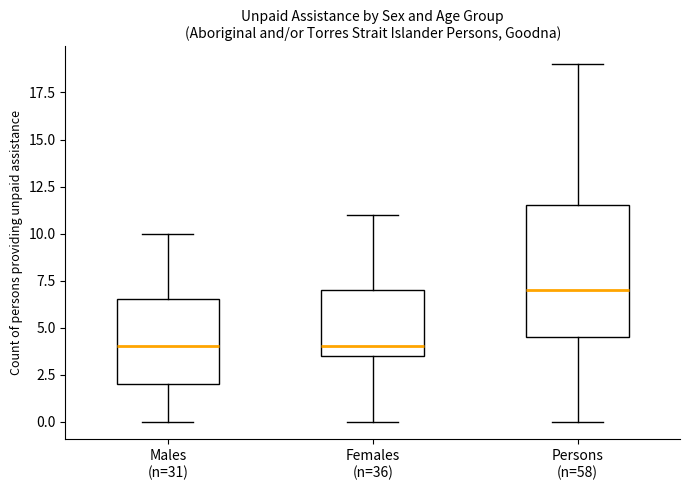

Reading left to right, transcribe this box plot: for each box, give where its median line is, the range the box spans, and where its two whiskers end, as read against the y-axis. The values are not printed on the chart, so give them approximately, as read against the axis.

Males (n=31): median 4.0, box 2.0 to 6.5, whiskers 0.0 to 10.0
Females (n=36): median 4.0, box 3.5 to 7.0, whiskers 0.0 to 11.0
Persons (n=58): median 7.0, box 4.5 to 11.5, whiskers 0.0 to 19.0